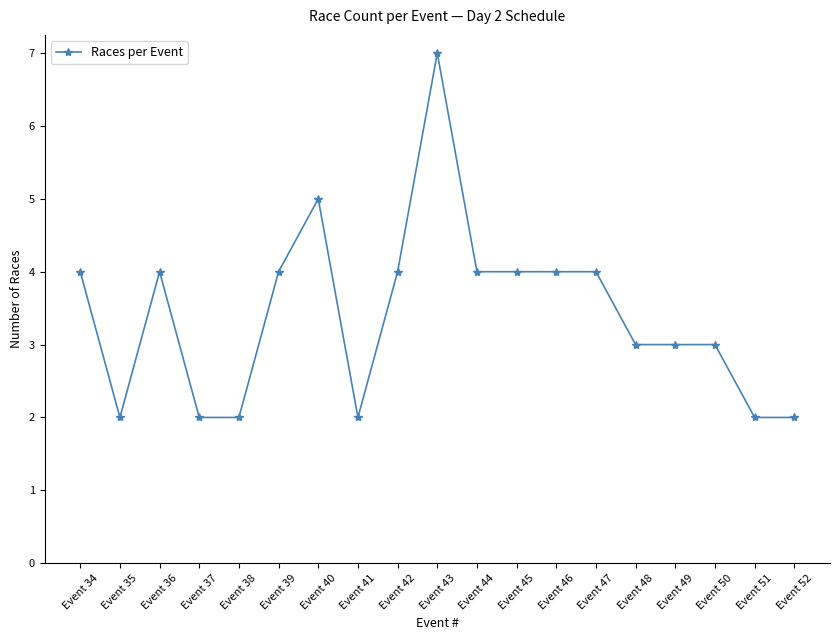

What is the change in value from Event 50 to Event 52?

-1